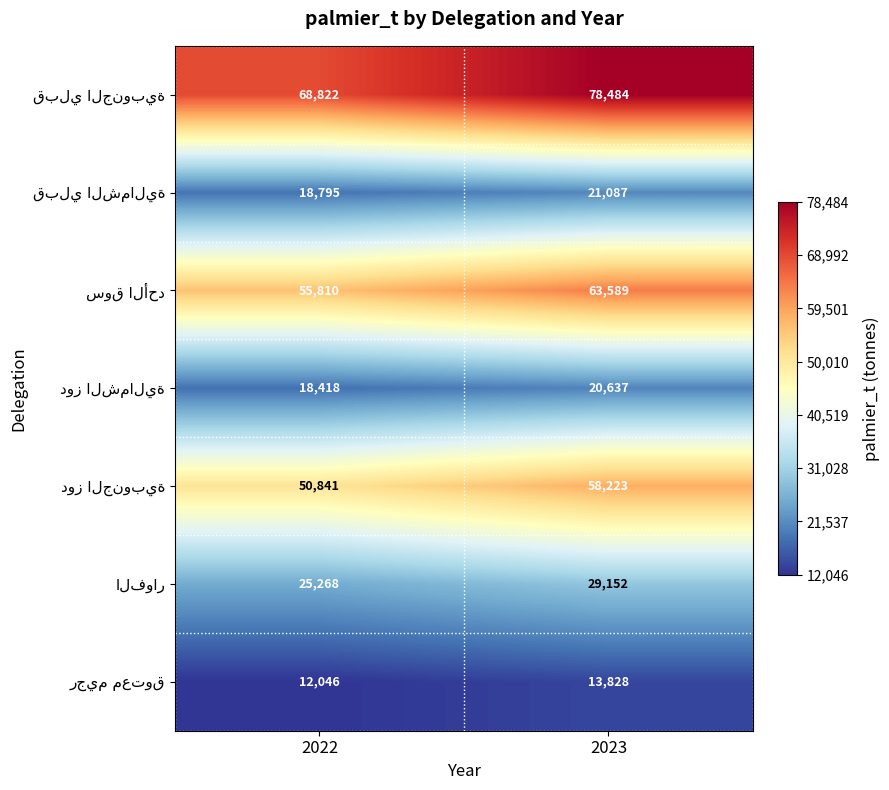

What is the total value across all series at 2023?

285000